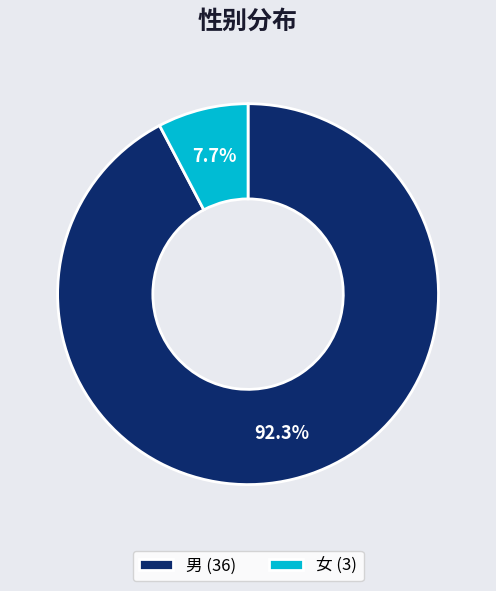

Which category has the biggest portion of the pie?

男